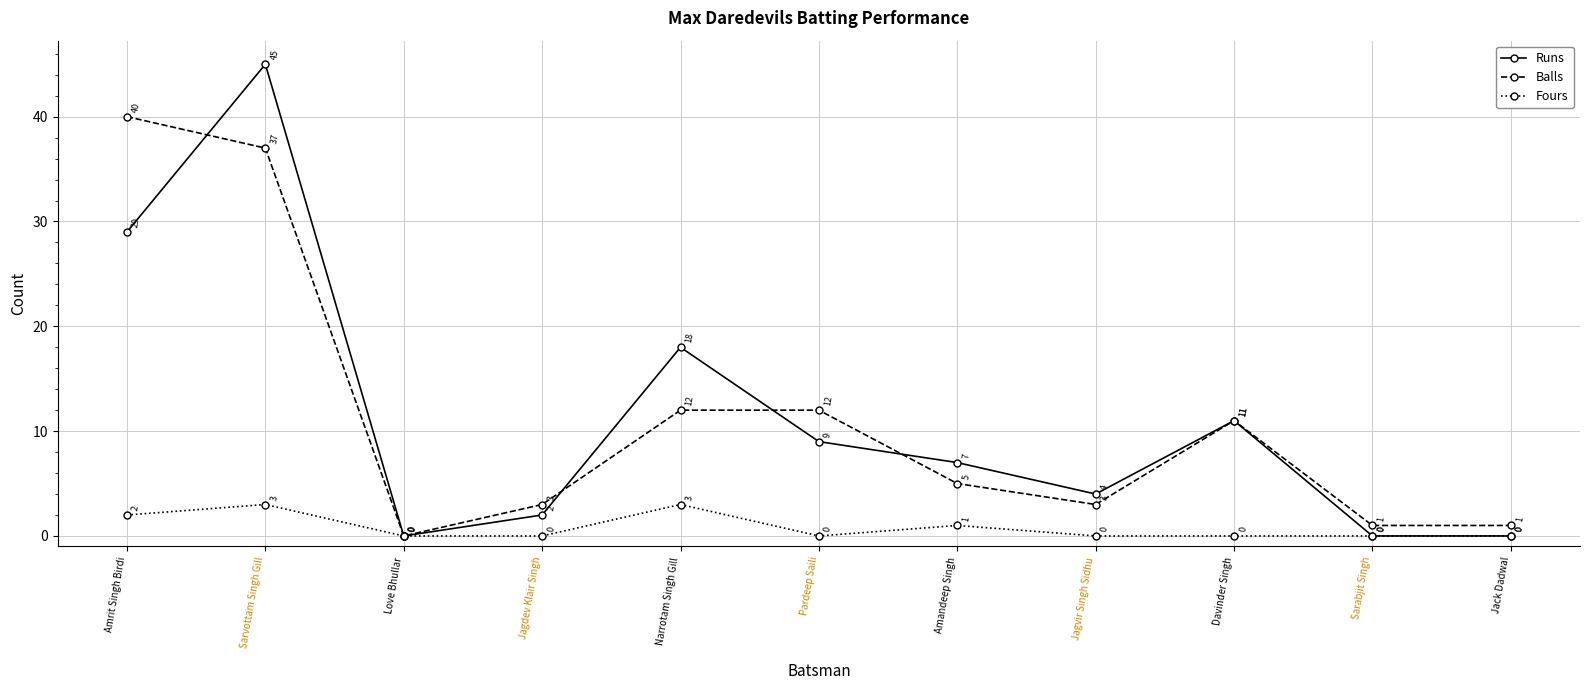

At Amandeep Singh, list the series in order from largest to smallest.

Runs, Balls, Fours